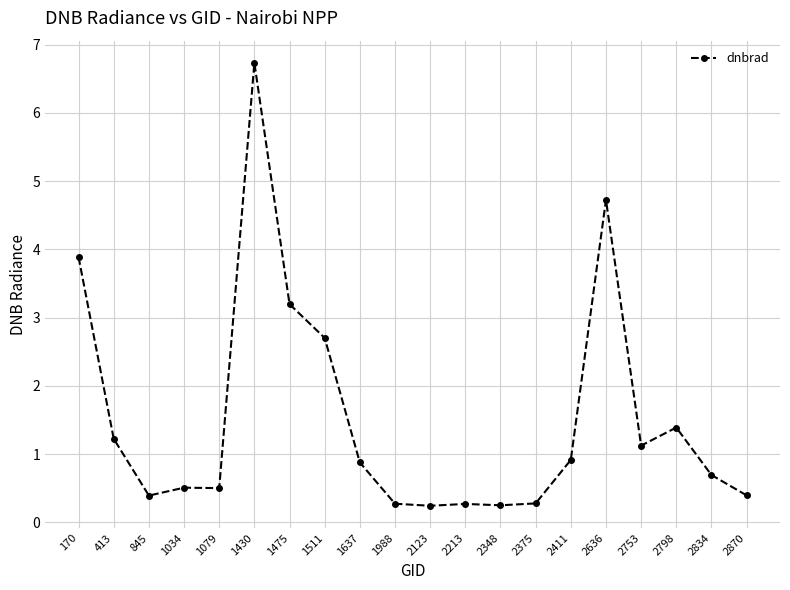

What is the smallest value displayed?

0.2